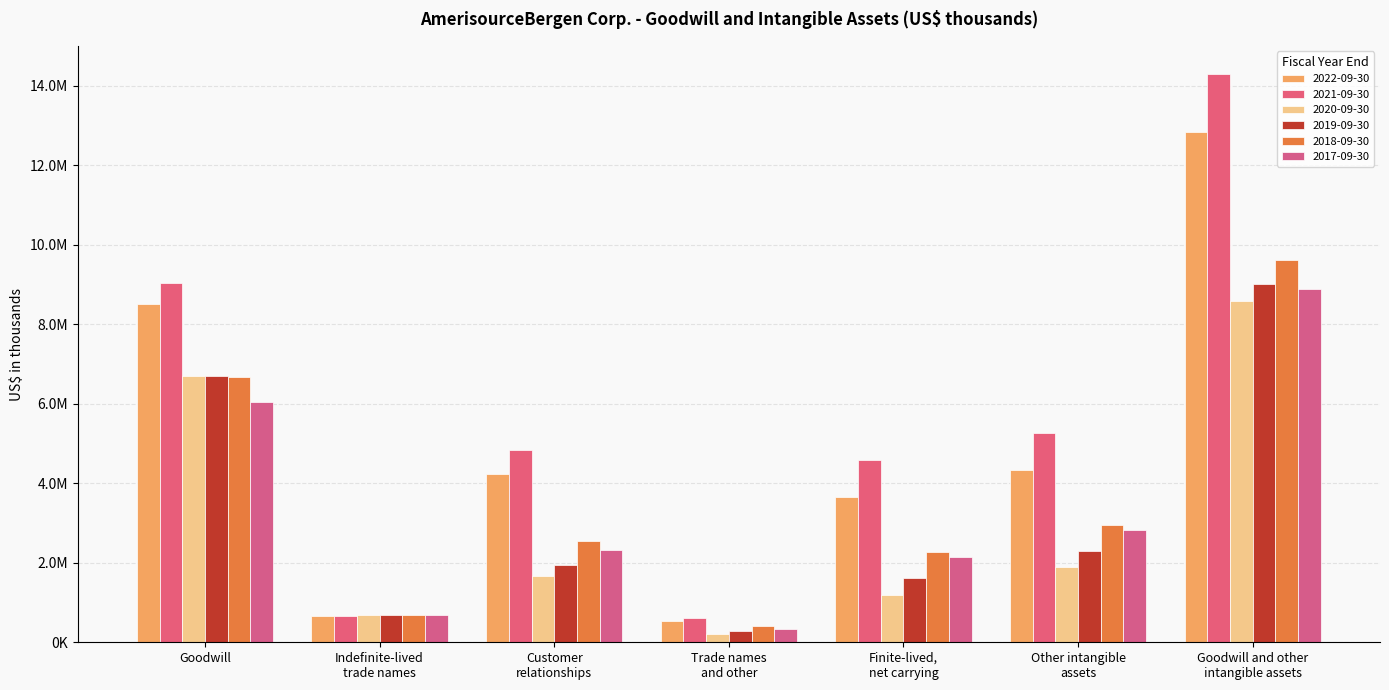

Are the bars grouped side by side (vs. stacked)?

Yes